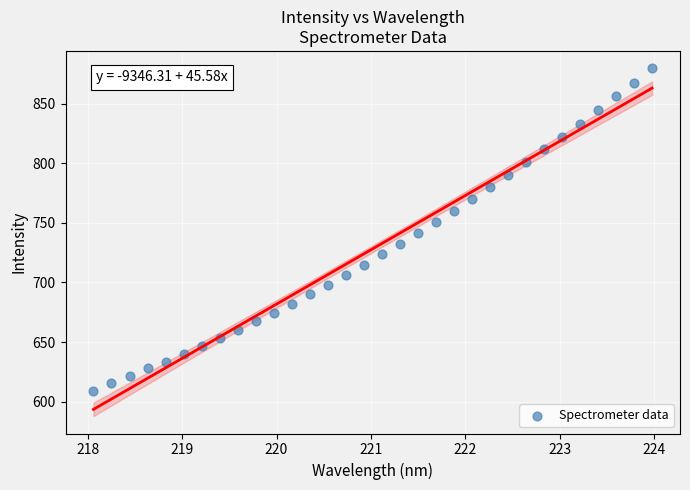

What is the range of Y values (max minus min)?

270.7